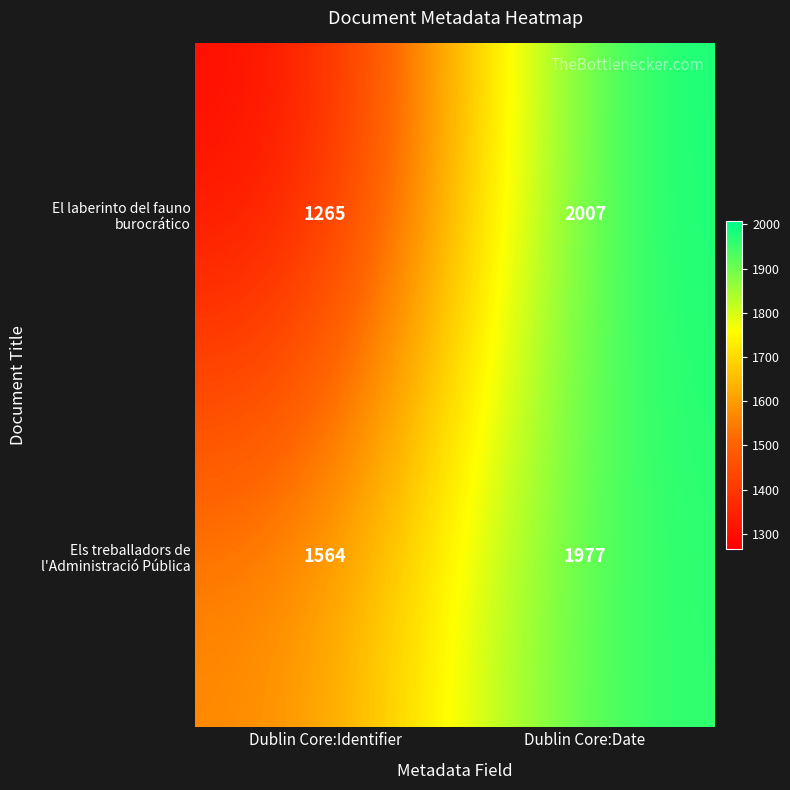

At which category does the chart reach its minimum across all series?

Dublin Core:Identifier